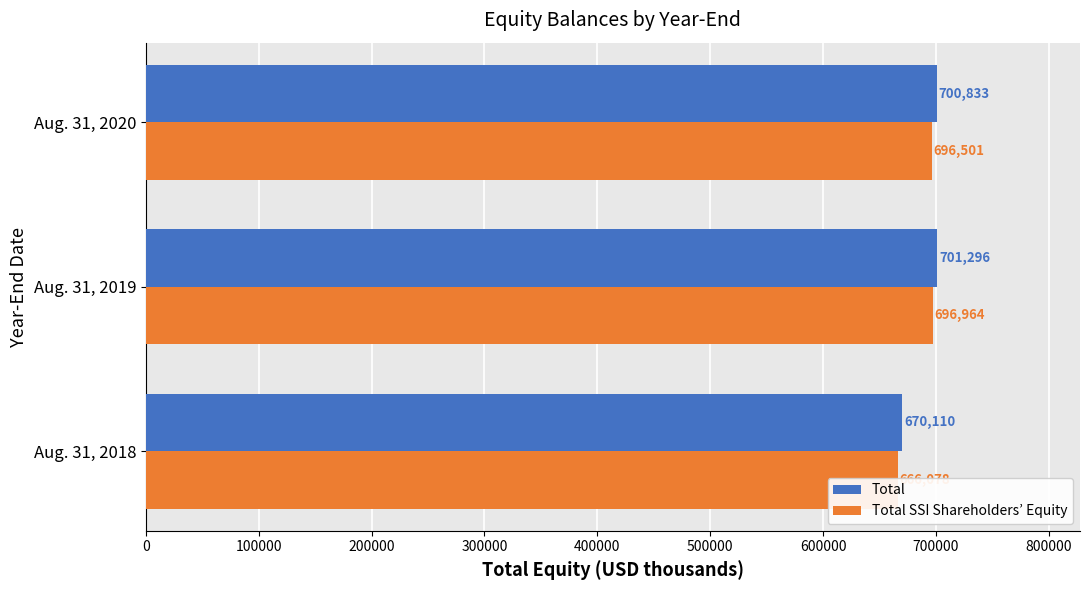

What is the average value of the Total SSI Shareholders’ Equity series?

686514